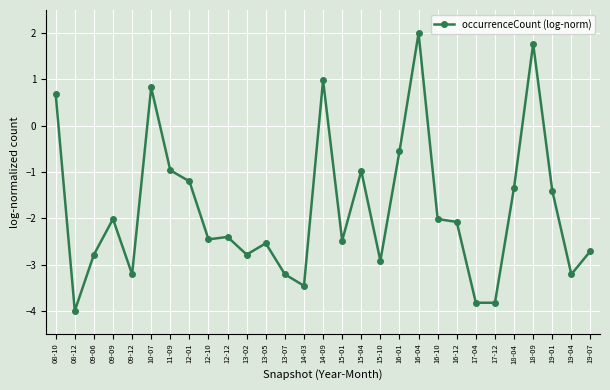

What position from the left is 08-10?

1